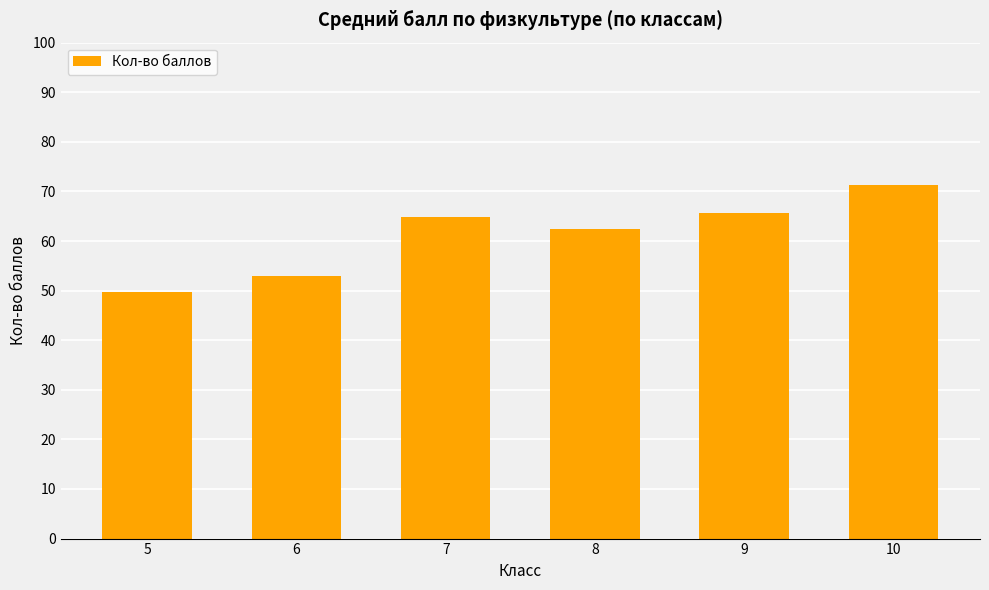

What is the average value?

61.1